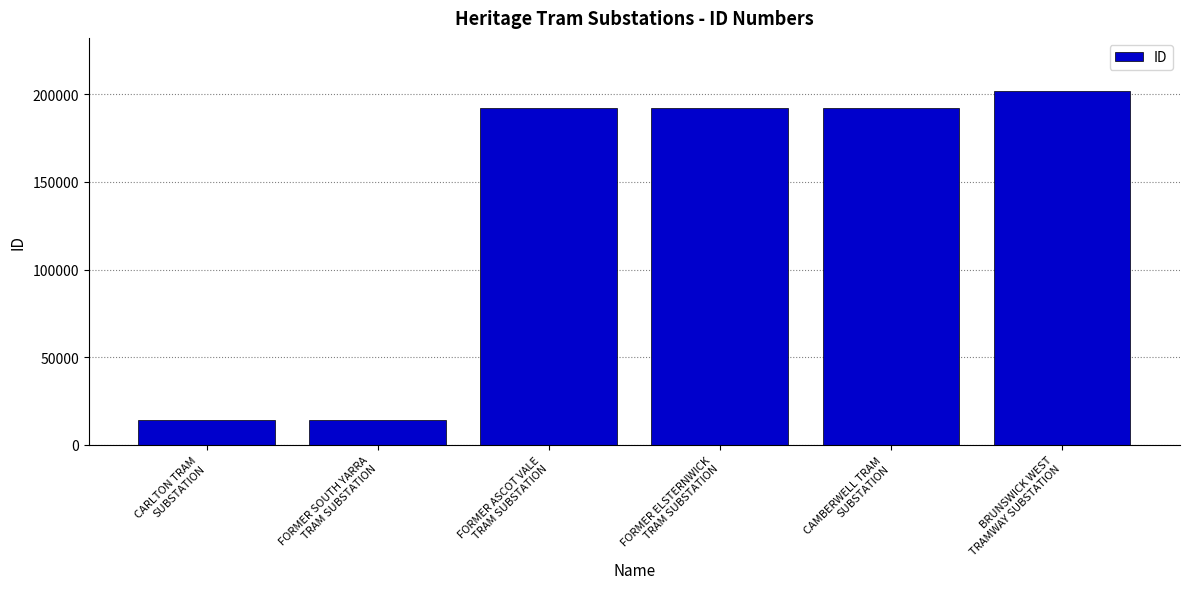

What is the difference between the maximum and minimum values?

187812